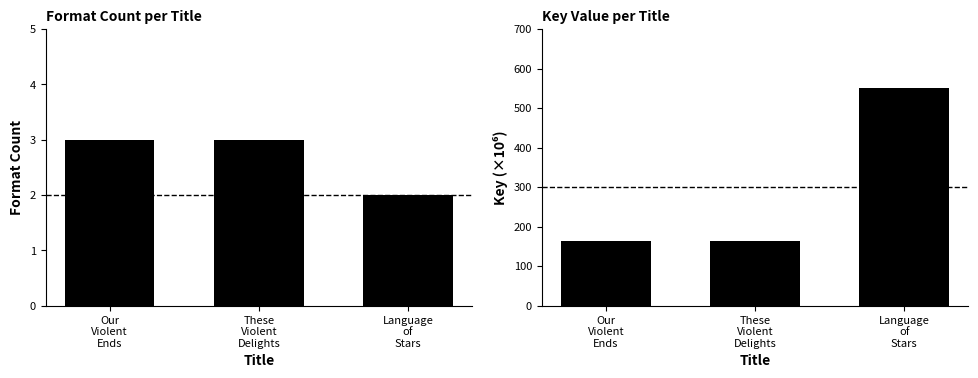

True or false: Format Count has a value of 5.0 at Our
Violent
Ends.

False